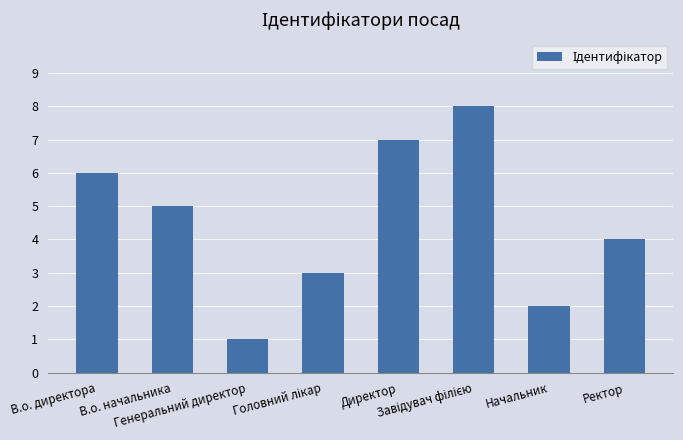

What is the sum of all values?

36